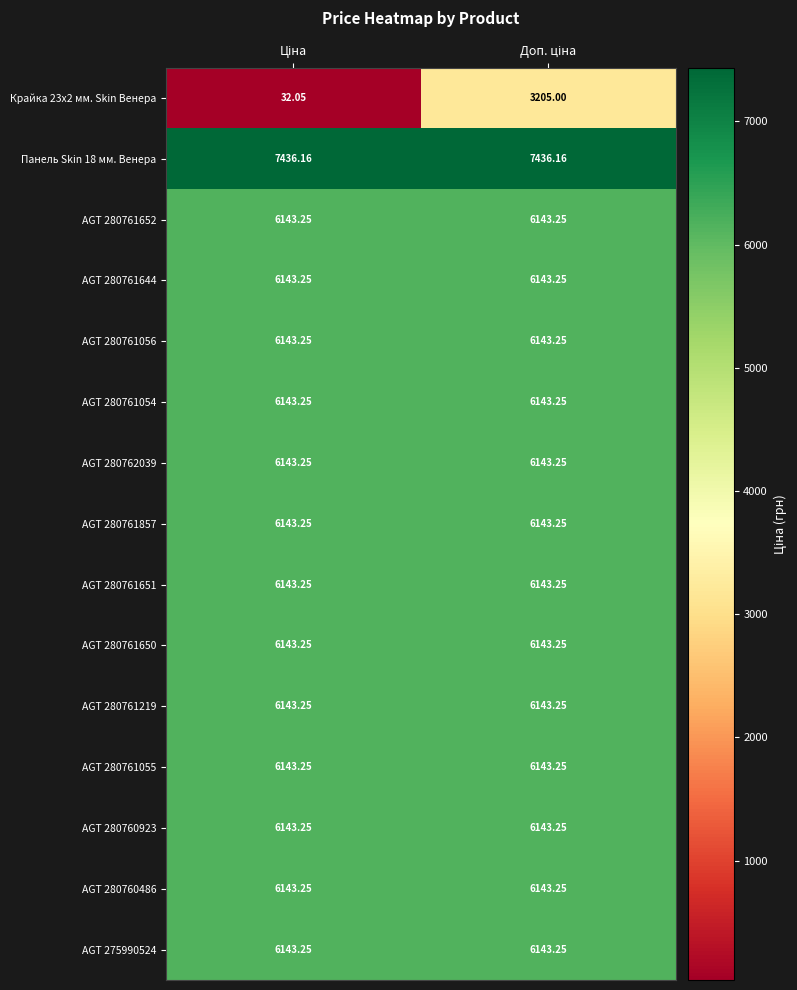

How many series are shown in this chart?

15